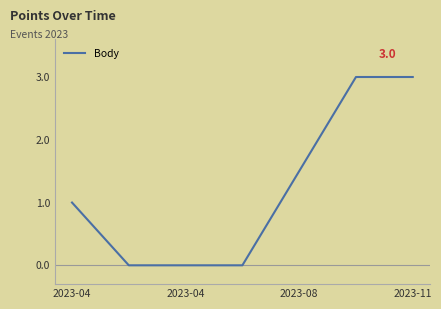

What is the difference between the maximum and second lowest values?

3.0